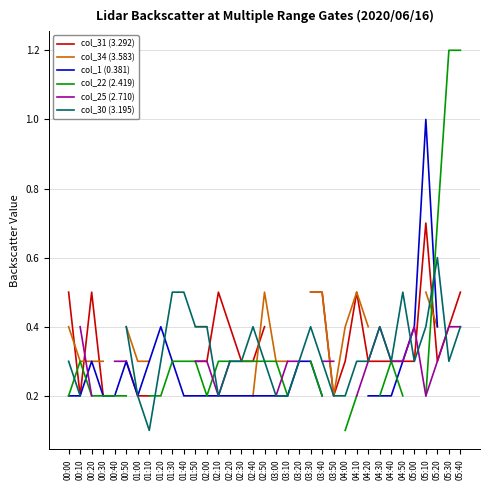

How many lines are shown in the chart?

6